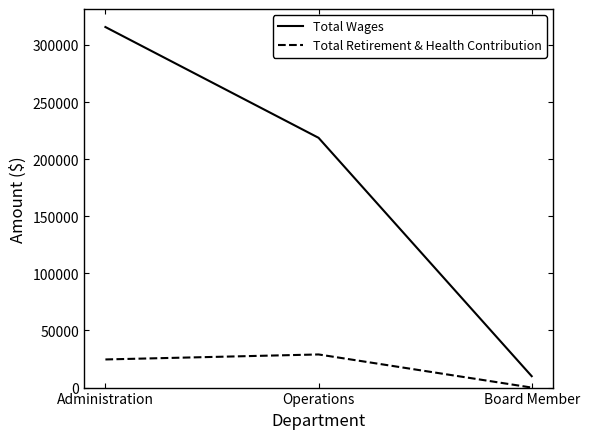

Which series changed the most between Administration and Operations?

Total Wages